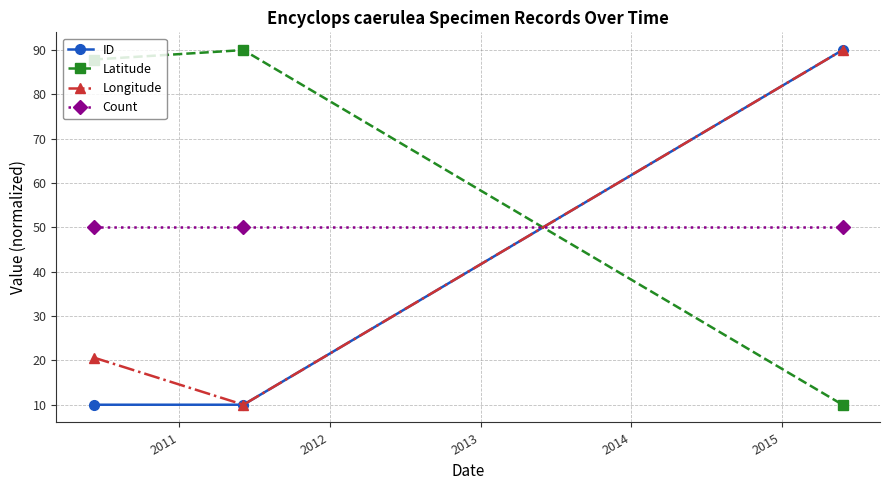

What is the average value of the ID series?

36.7